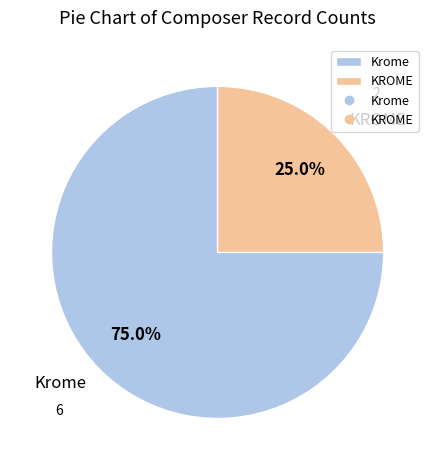

True or false: Krome accounts for 69% of the total.

False